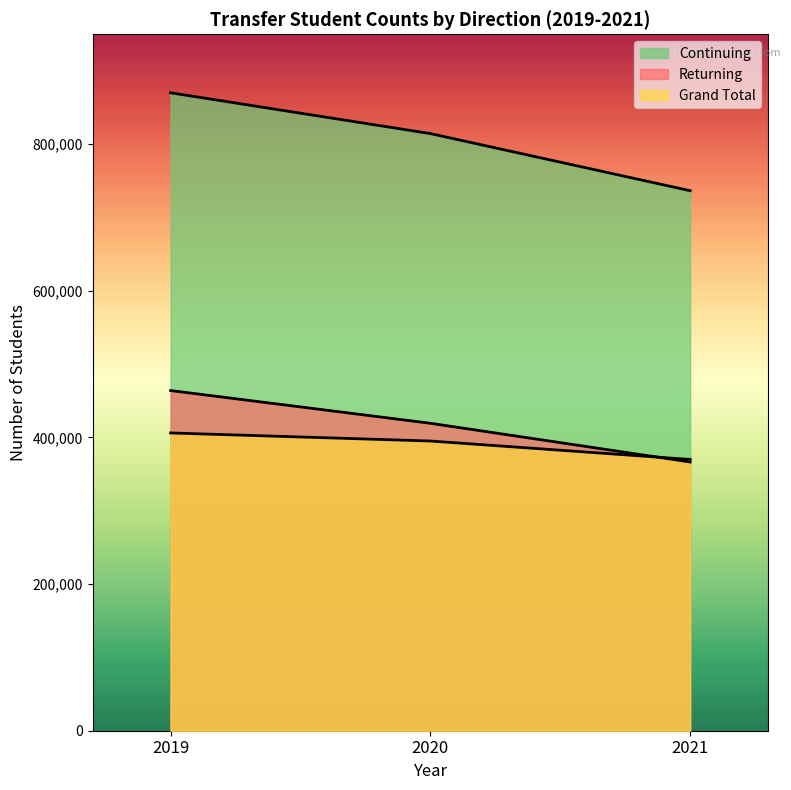

What is the difference between the Returning values at 2021 and 2020?

25129